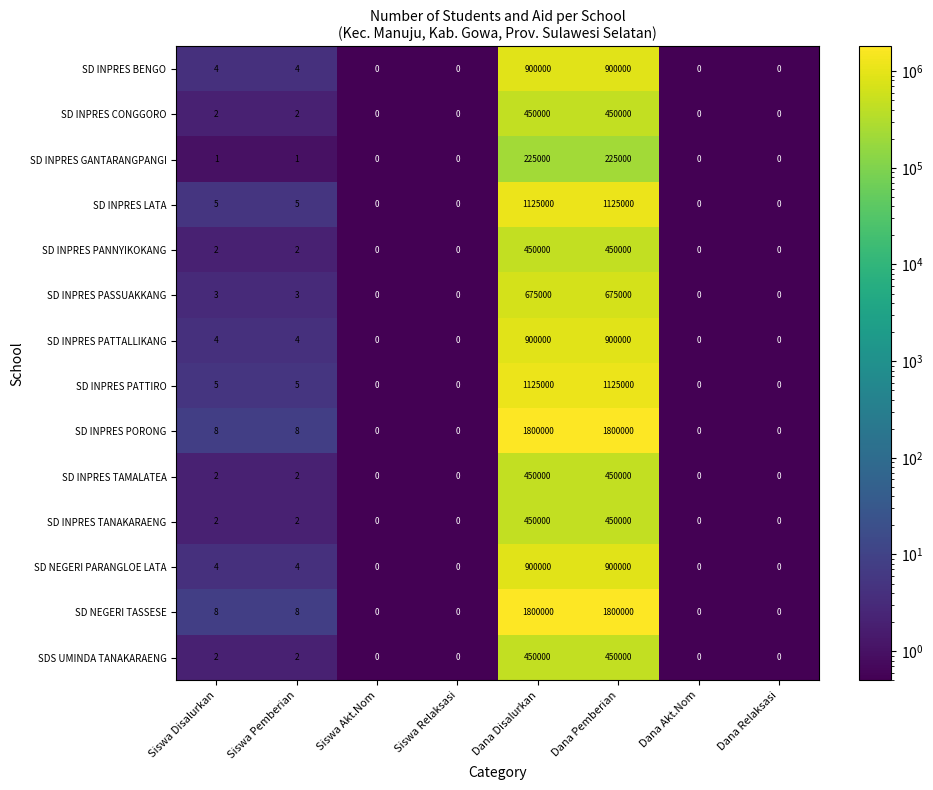

At how many categories does at least one series exceed 68706?

2